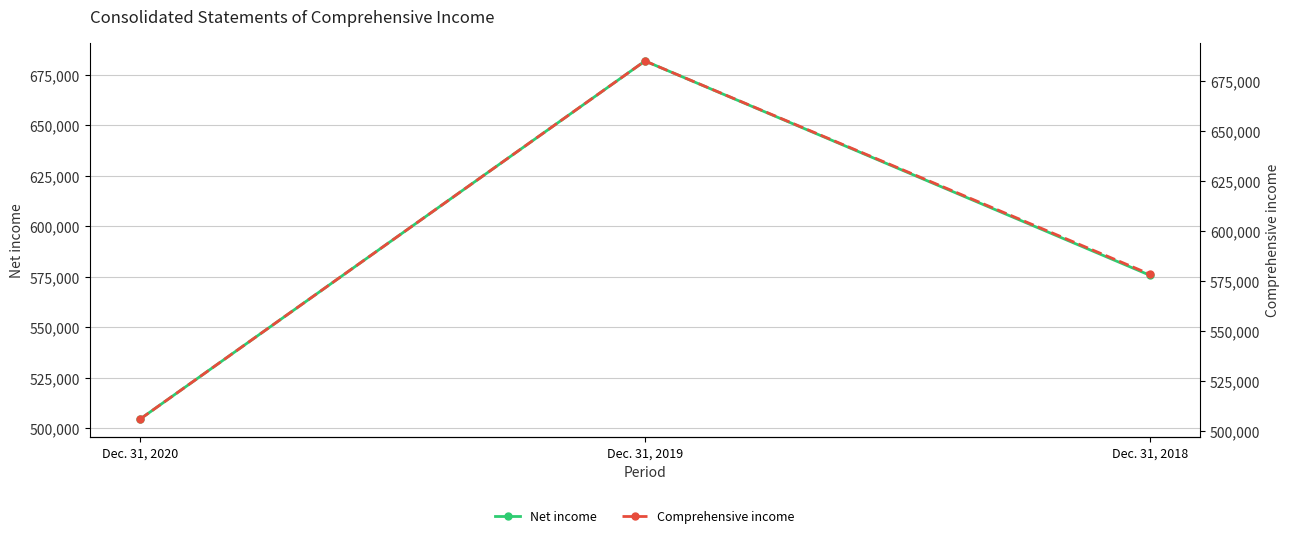

What is the value of the Net income point at the 1st from the left?

504446